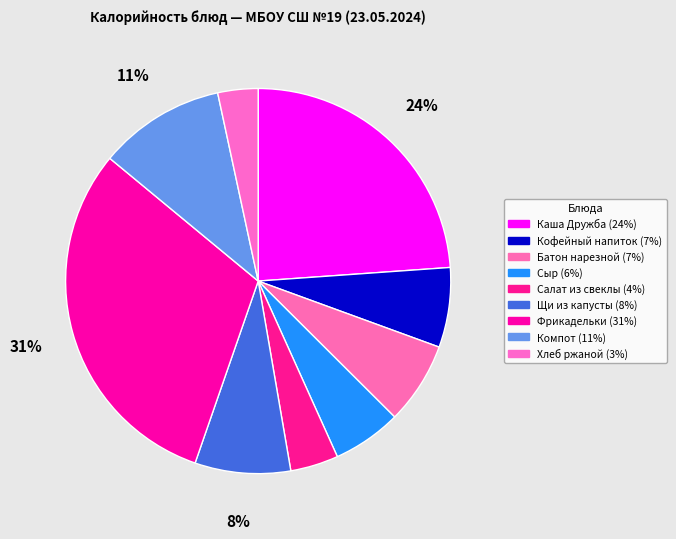

Do Салат из свеклы and Кофейный напиток together represent more than half of the pie?

No